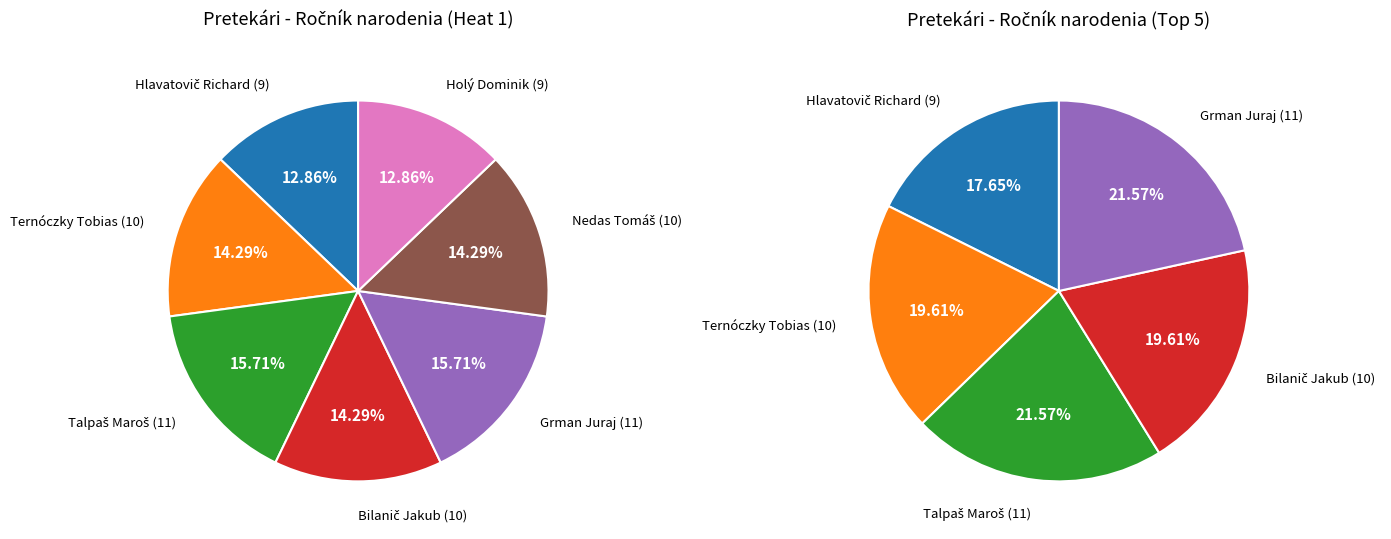

Count the number of slices in the pie.

7